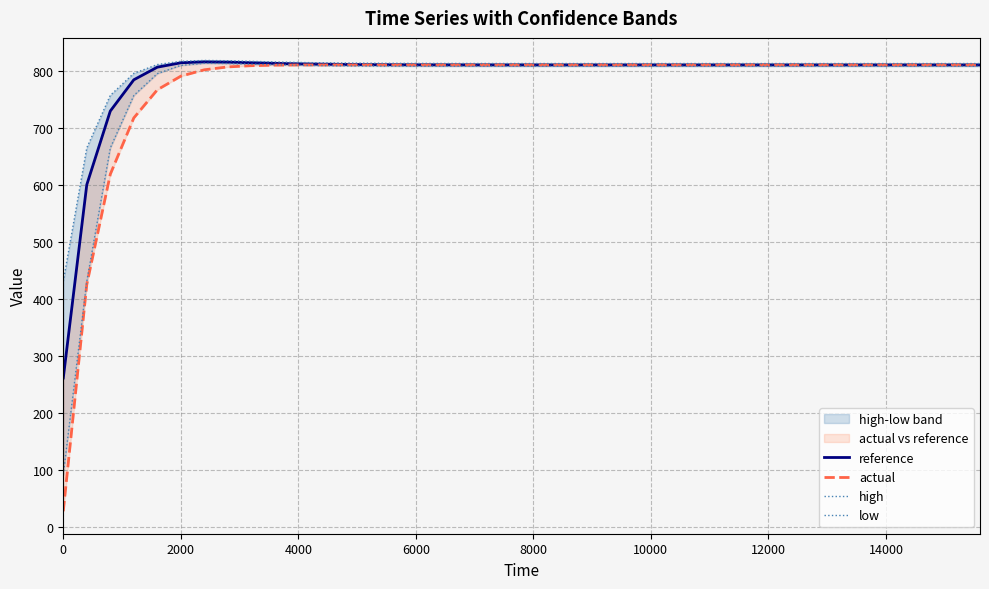

In reference, how many points are lower than both neighbors (excluding endpoints)?

2